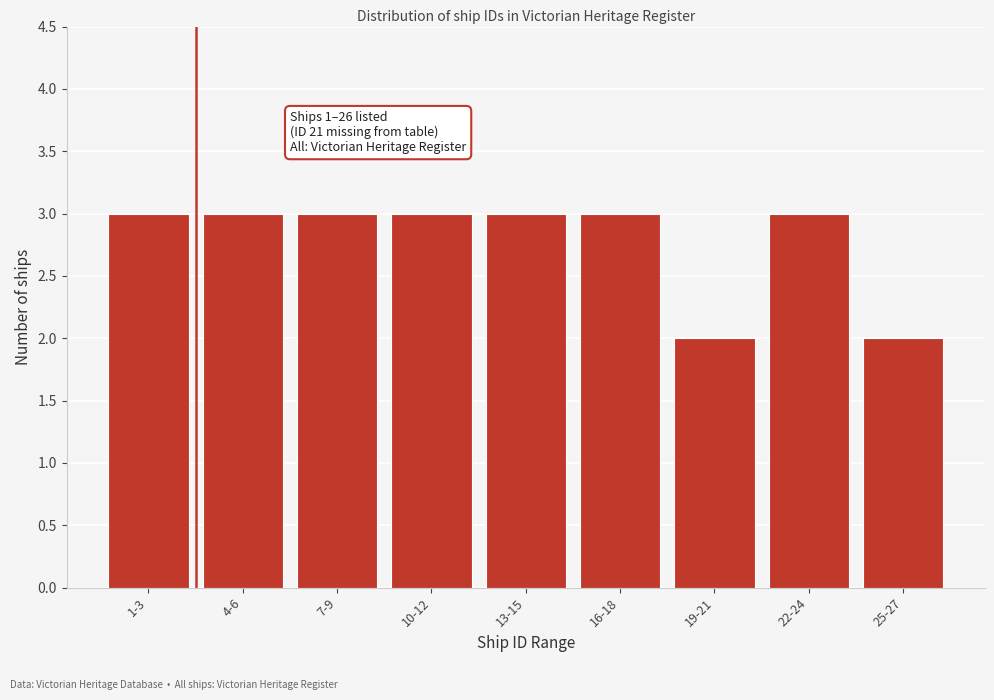

Reading left to right, transcribe all the data shown in this chart.

3	3	3	3	3	3	2	3	2